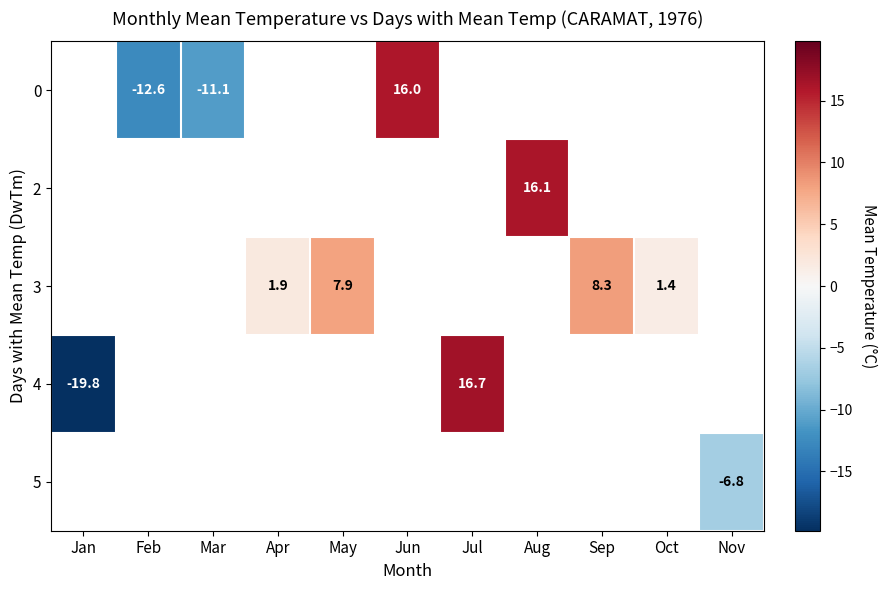

True or false: 0 has a value of -11.1 at Mar.

True